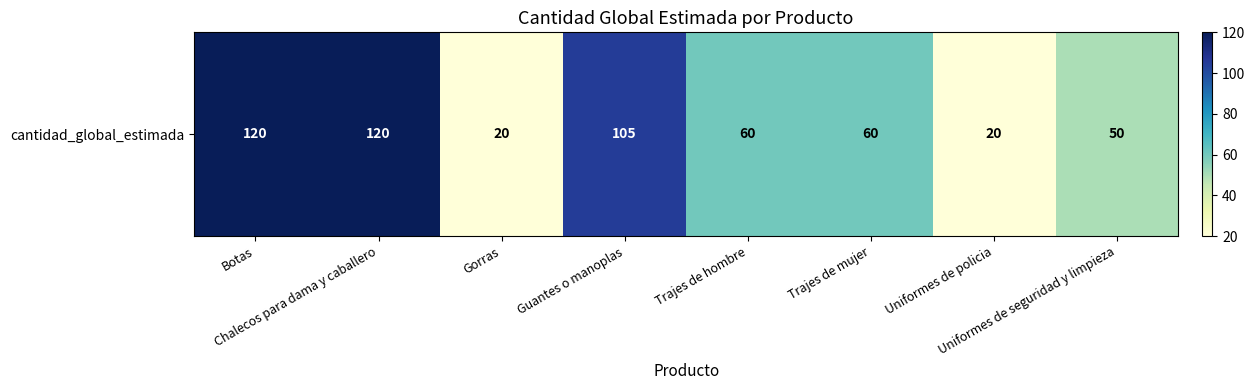

What is the sum of all values?

555